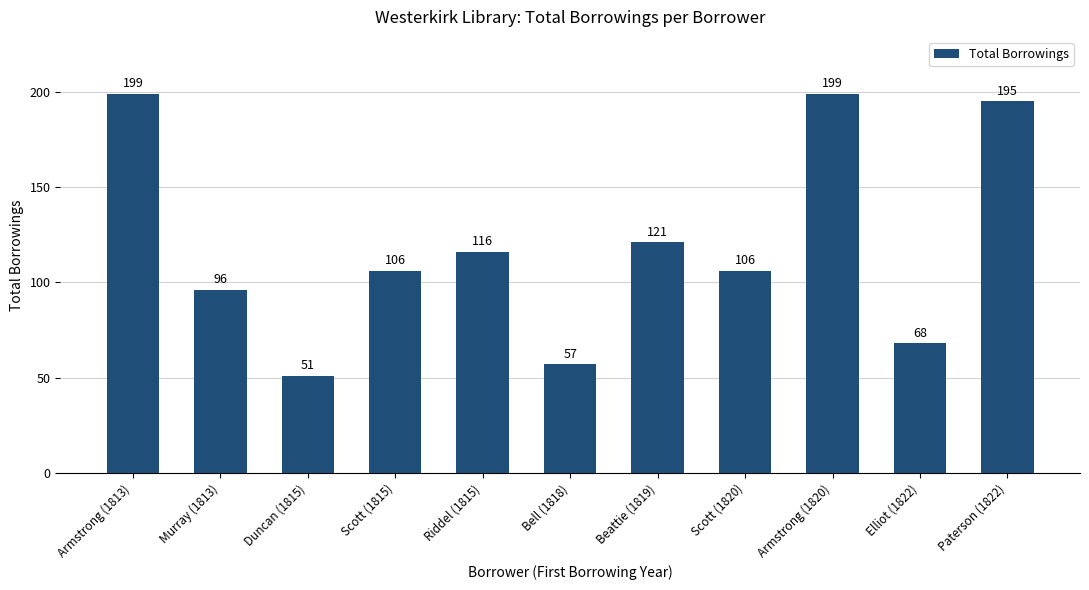

Are the bars horizontal?

No